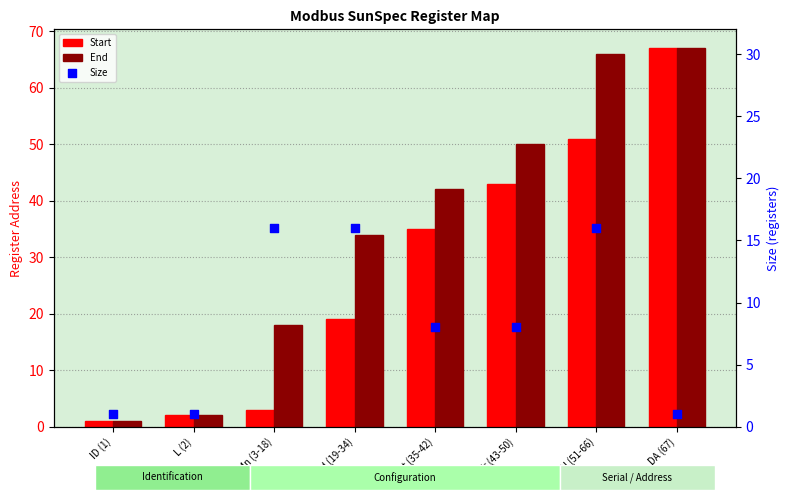

At which category is the sum across all series the highest?

DA (67)